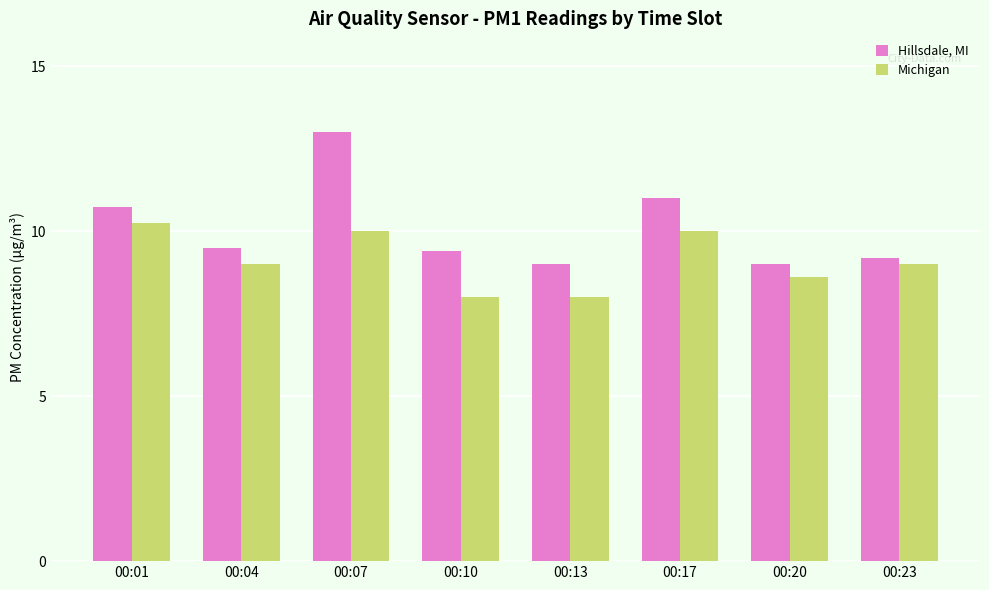

Count the number of data series in this chart.

2